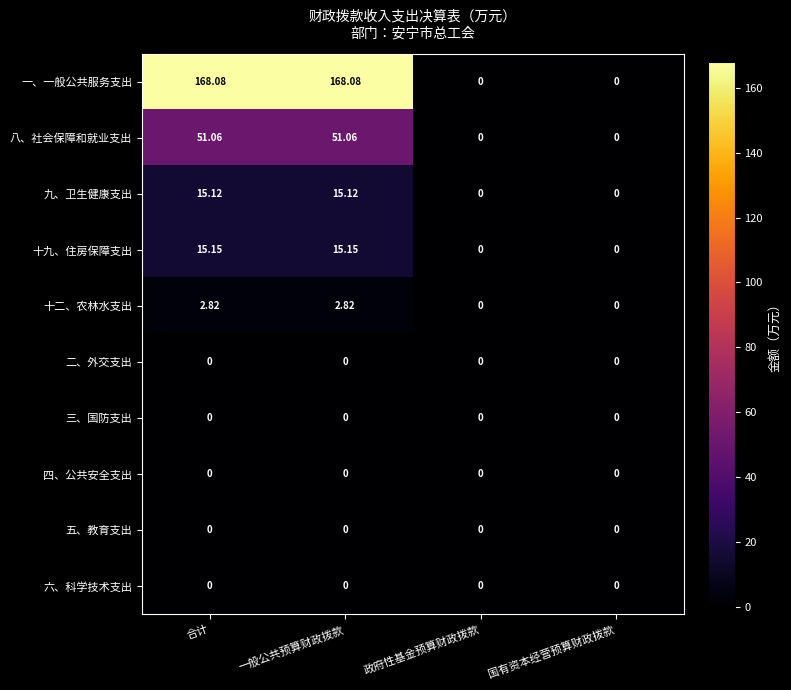

Which series has the largest total across all categories?

一、一般公共服务支出